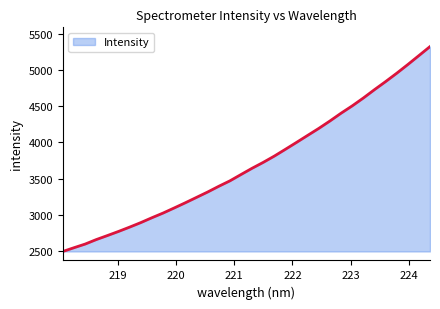

What is the maximum value shown in the chart?

5326.6